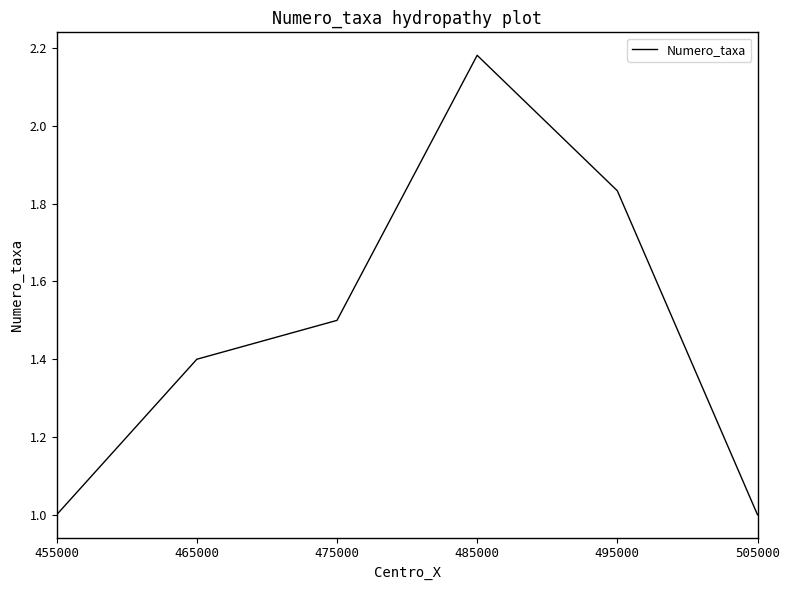

The value at 475000 is 1.0. True or false?

False